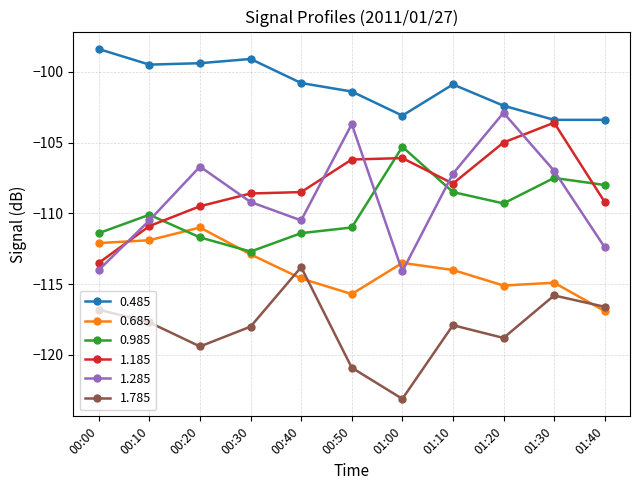

Between 01:30 and 01:40, which series saw the biggest shift?

1.185